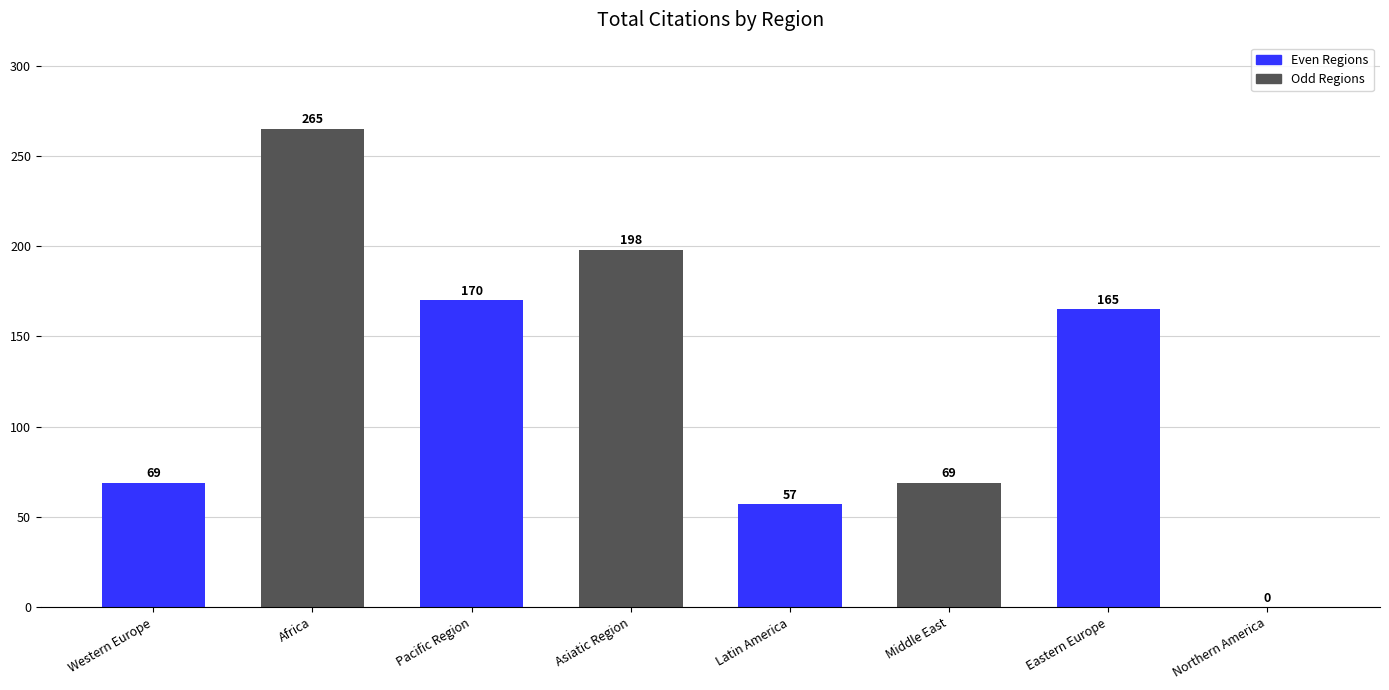

Where does the data first go above 165?

Africa